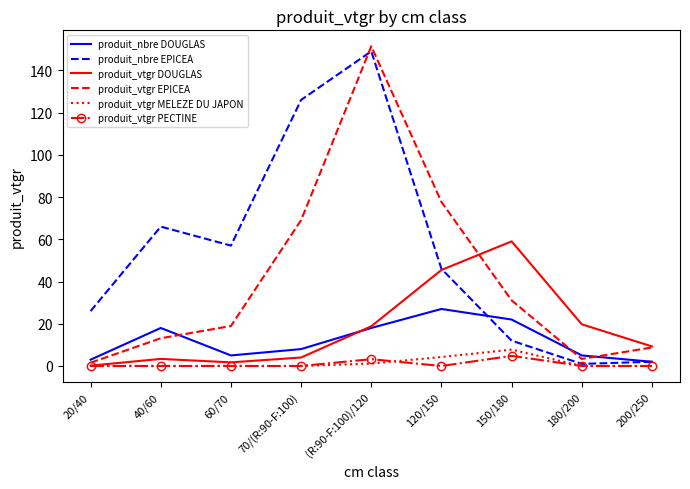

At which category is the sum across all series the highest?

(R:90-F:100)/120